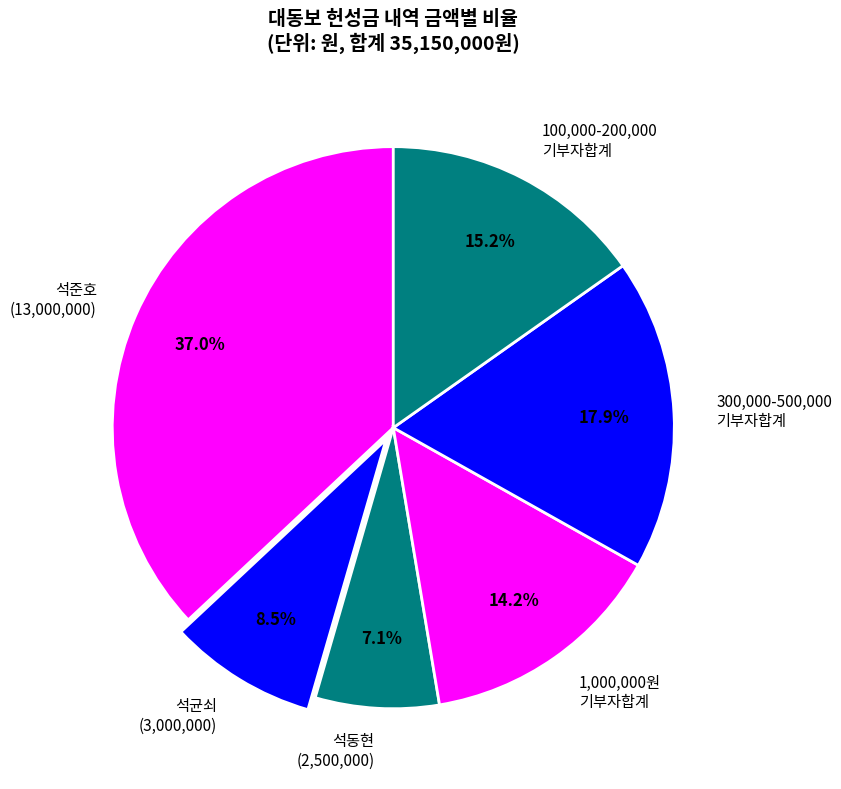

Combined, do 1,000,000원 기부자합계 and 석균쇠 (3,000,000) account for over 50%?

No